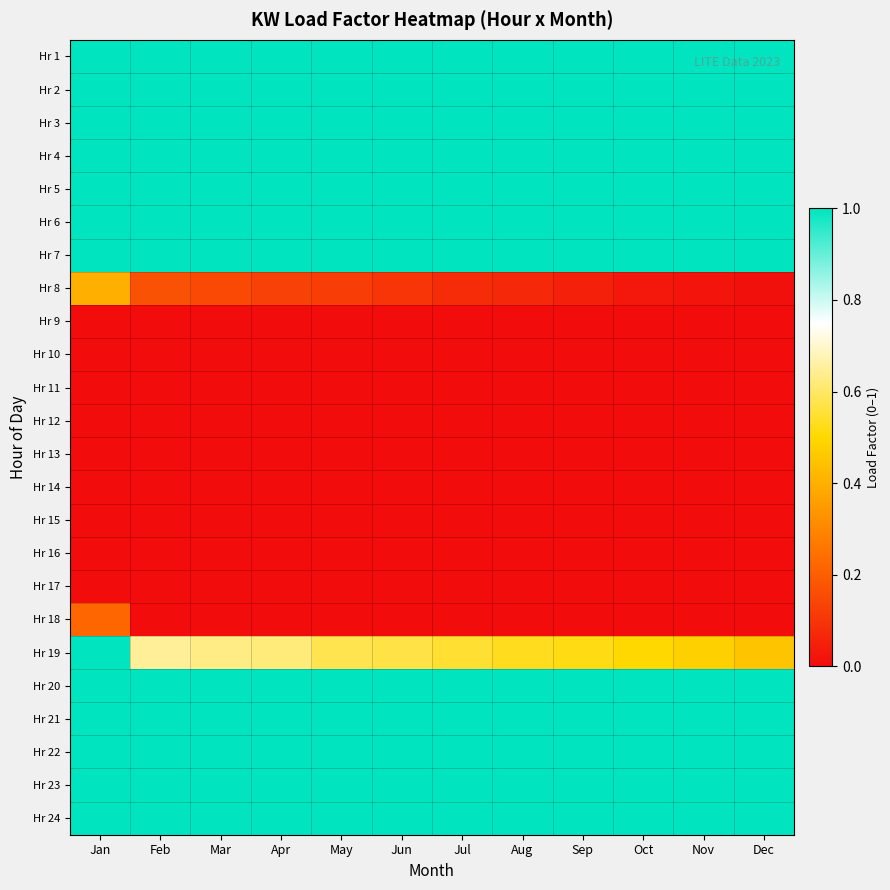

Rank the series by their maximum value, from highest to lowest.

Hr 1, Hr 2, Hr 3, Hr 4, Hr 5, Hr 6, Hr 7, Hr 19, Hr 20, Hr 21, Hr 22, Hr 23, Hr 24, Hr 8, Hr 18, Hr 9, Hr 10, Hr 11, Hr 12, Hr 13, Hr 14, Hr 15, Hr 16, Hr 17